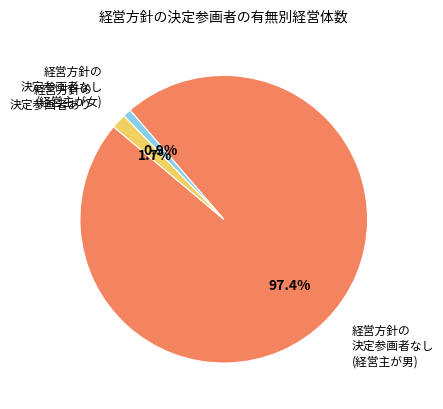

Does any single category account for the majority?

Yes